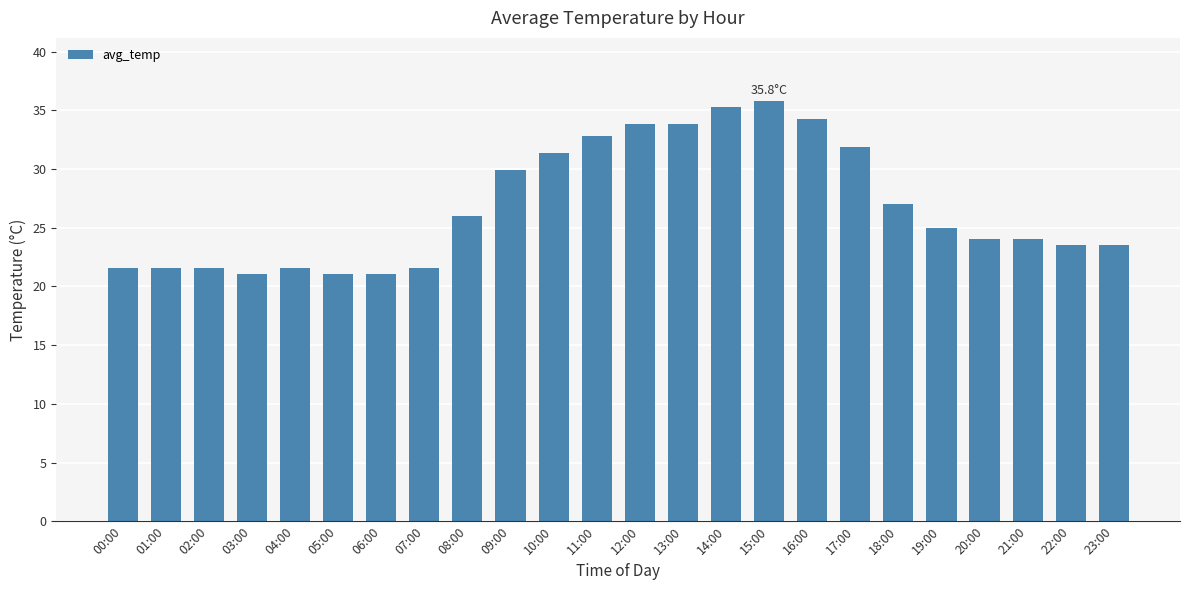

Count the number of data series in this chart.

1